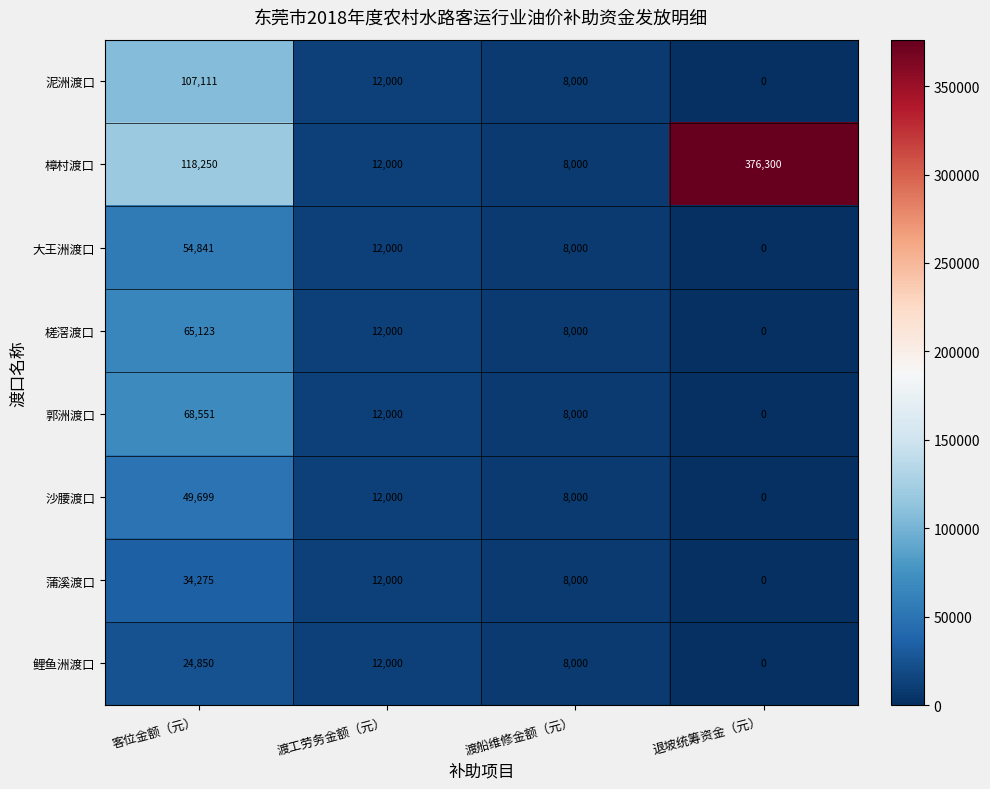

What is the total value across all series at 渡工劳务金额（元）?

96000